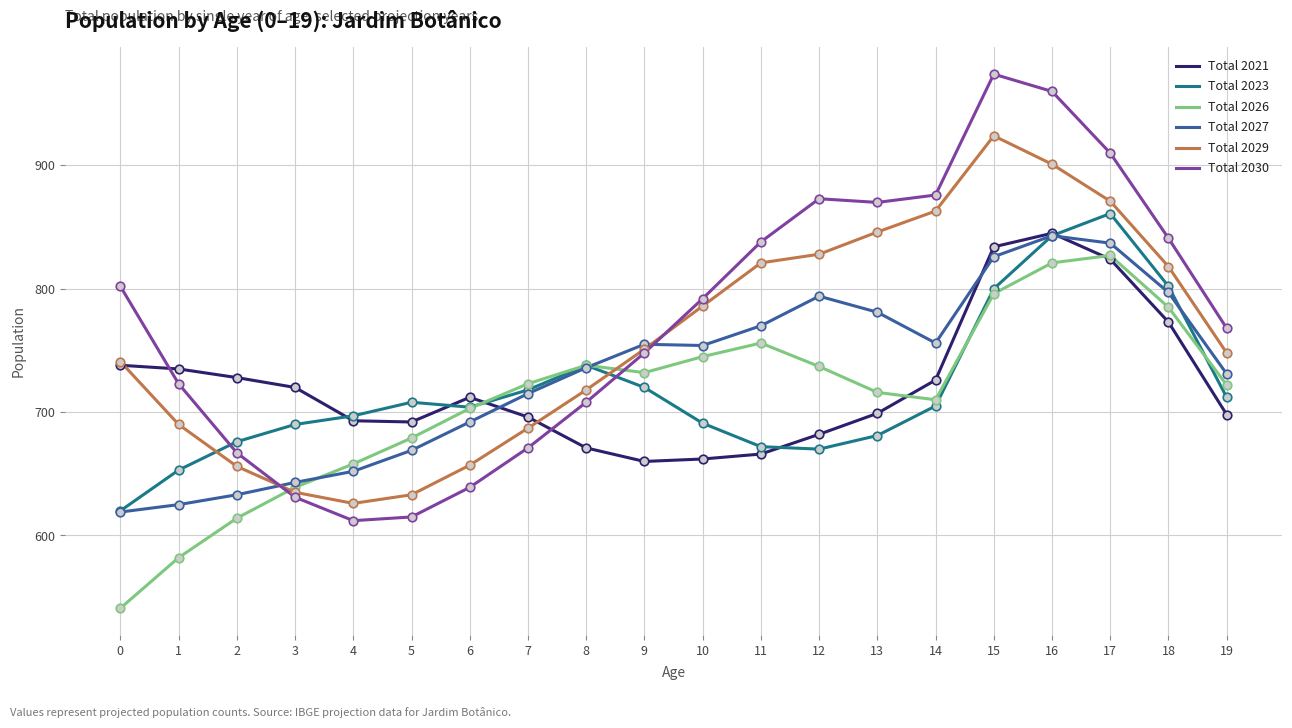

Which series has the widest spread of values?

Total 2030